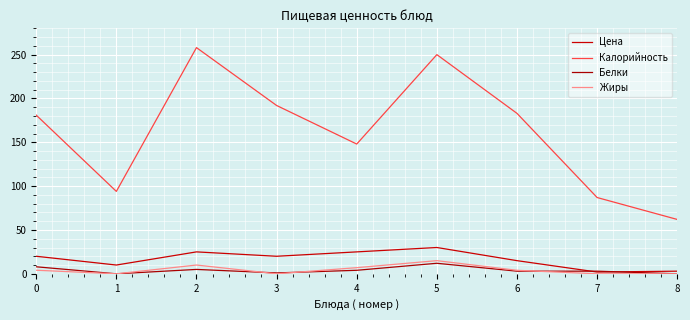

What is the sum of the Цена values at 0 and 4?

45.0